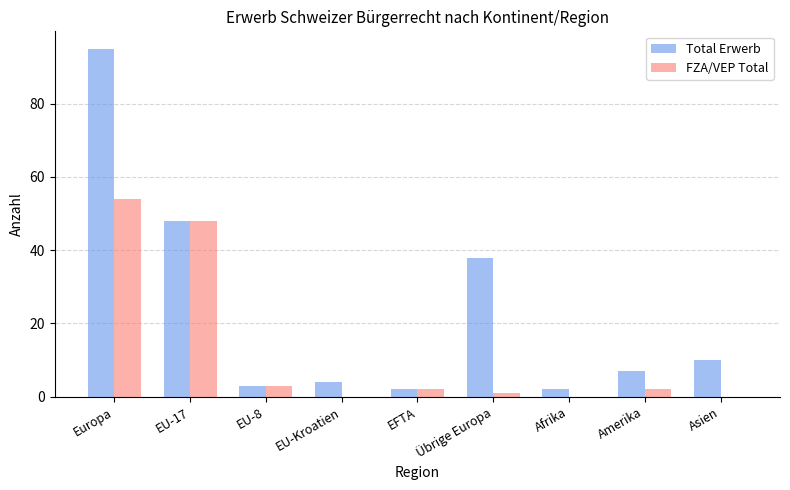

Which series has the largest total across all categories?

Total Erwerb